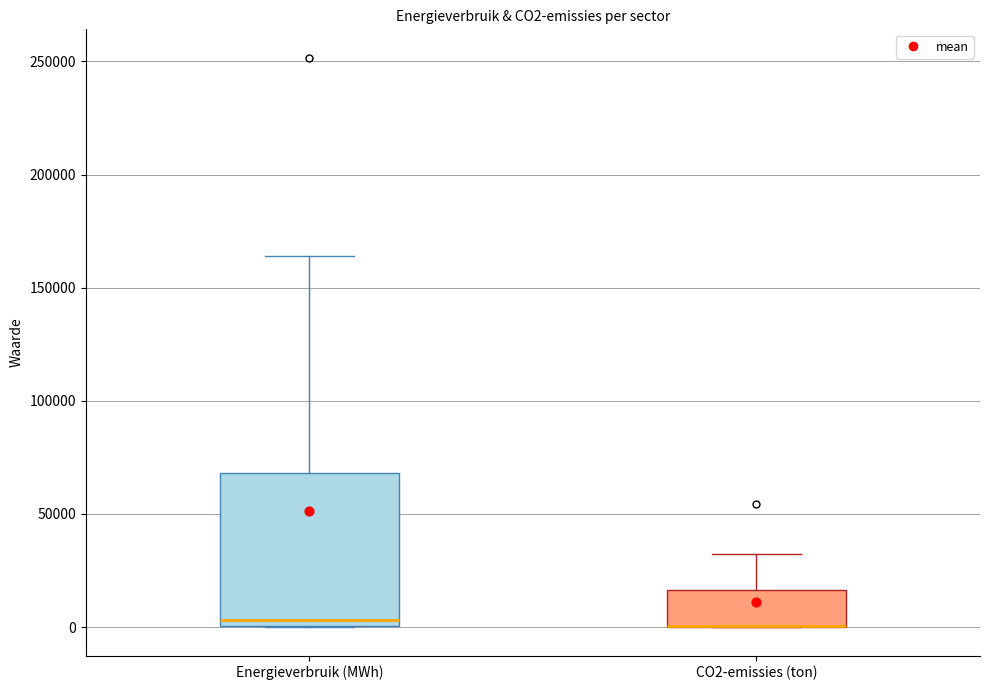

Reading left to right, transcribe this box plot: for each box, give where its median line is, the range the box spans, and where its two whiskers end, as read against the y-axis. The values are not printed on the chart, so give them approximately, as read against the axis.

Energieverbruik (MWh): median 5000, box 0 to 70000, whiskers 0 to 165000
CO2-emissies (ton): median 0 (drawn on the box's lower edge), box 0 to 15000, whiskers 0 to 30000